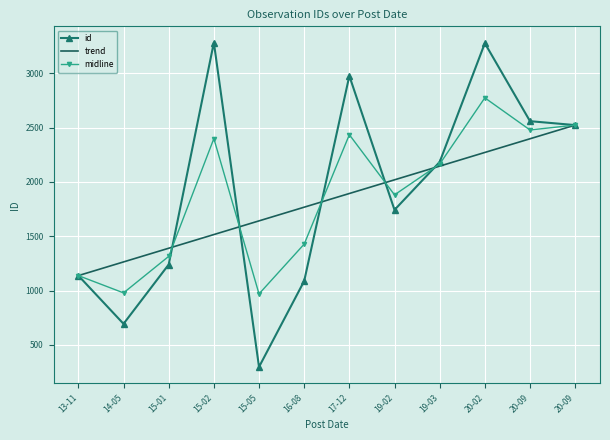

Which series changed the most between 15-01 and 20-09?

id